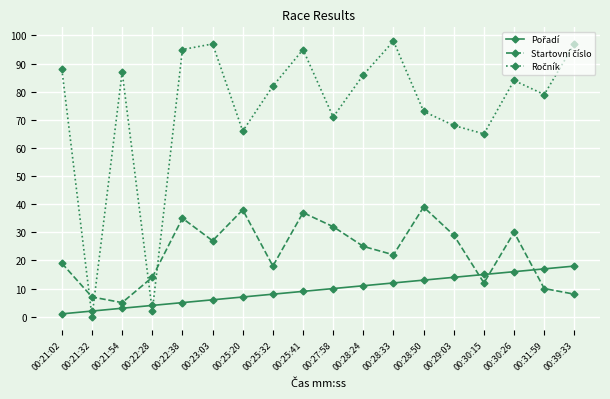

At which category is the sum across all series the highest?

00:25:41